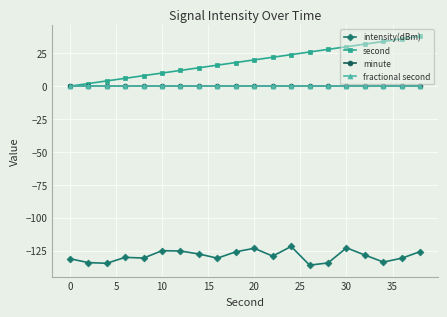

Reading left to right, transcribe all the data shown in this chart.

intensity(dBm): -131.2	-134.2	-134.7	-130.2	-130.7	-125.1	-125.3	-127.6	-130.8	-125.9	-123.3	-129.2	-121.9	-136.1	-134.4	-122.9	-128.4	-133.7	-130.8	-125.8
second: 0.0	2.0	4.0	6.0	8.0	10.0	12.0	14.0	16.0	18.0	20.0	22.0	24.0	26.0	28.0	30.0	32.0	34.0	36.0	38.0
minute: 0.0	0.0	0.0	0.0	0.0	0.0	0.0	0.0	0.0	0.0	0.0	0.0	0.0	0.0	0.0	0.0	0.0	0.0	0.0	0.0
fractional second: 0.0	0.0	0.0	0.0	0.0	0.0	0.0	0.0	0.0	0.0	0.0	0.0	0.0	0.0	0.0	0.0	0.0	0.0	0.0	0.0